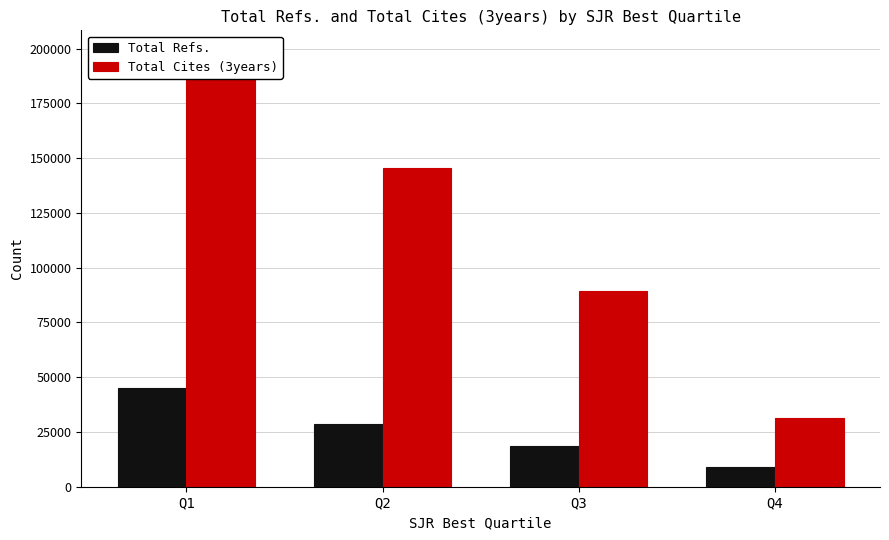

The Total Cites (3years) series shows 31240 at Q4. True or false?

True